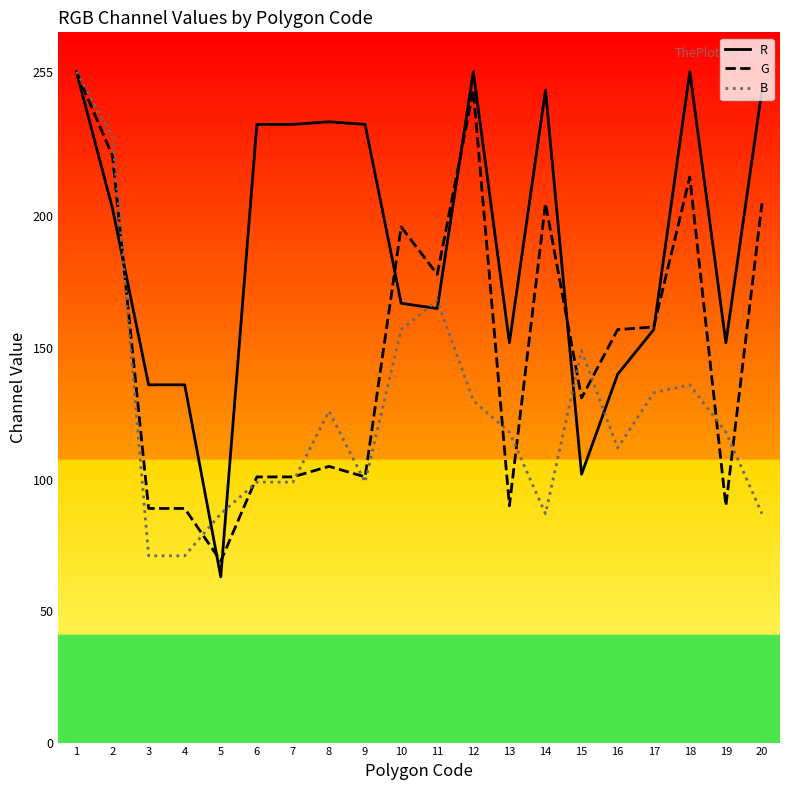

Is it true that R equals 235 at 6?

True